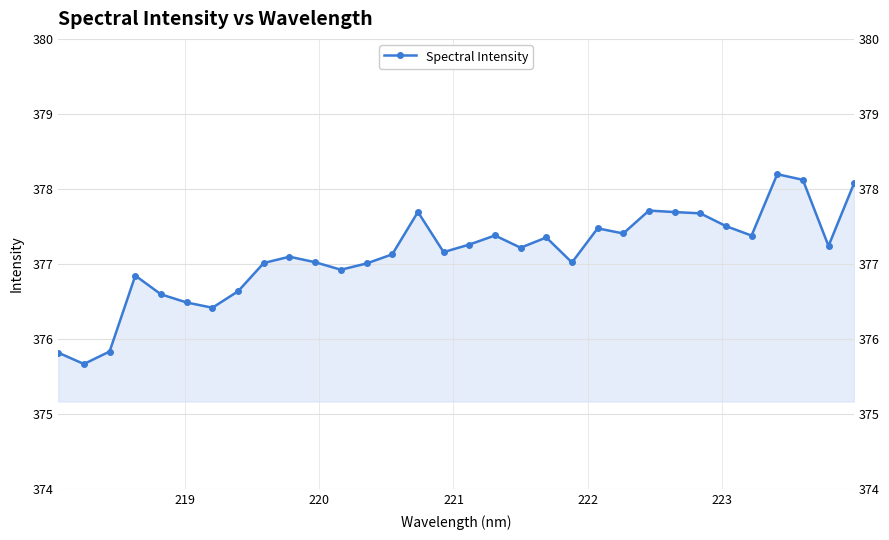

Count the number of data series in this chart.

1